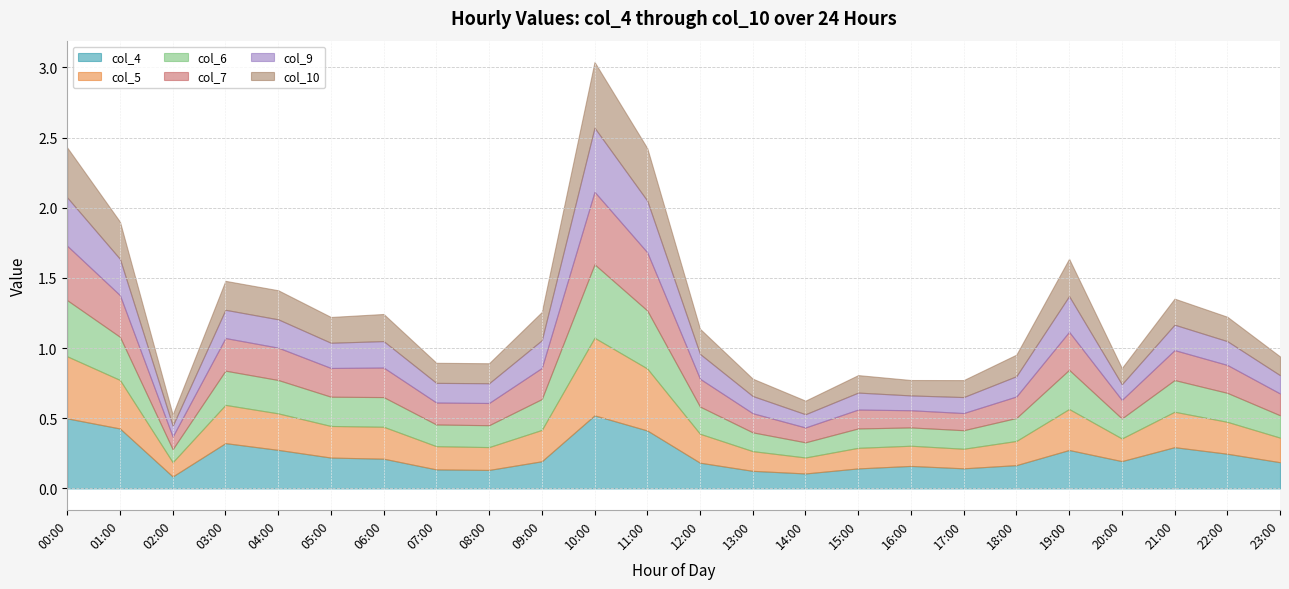

Count the col_4 values in the range 0 to 1.

24